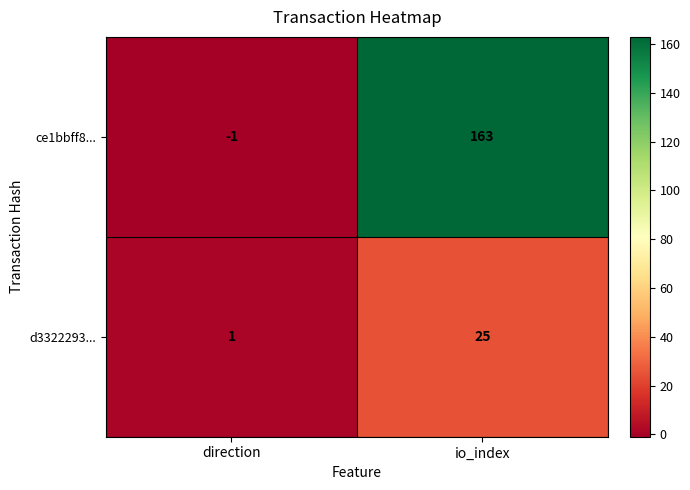

What is the approximate value of d3322293... at io_index?

25